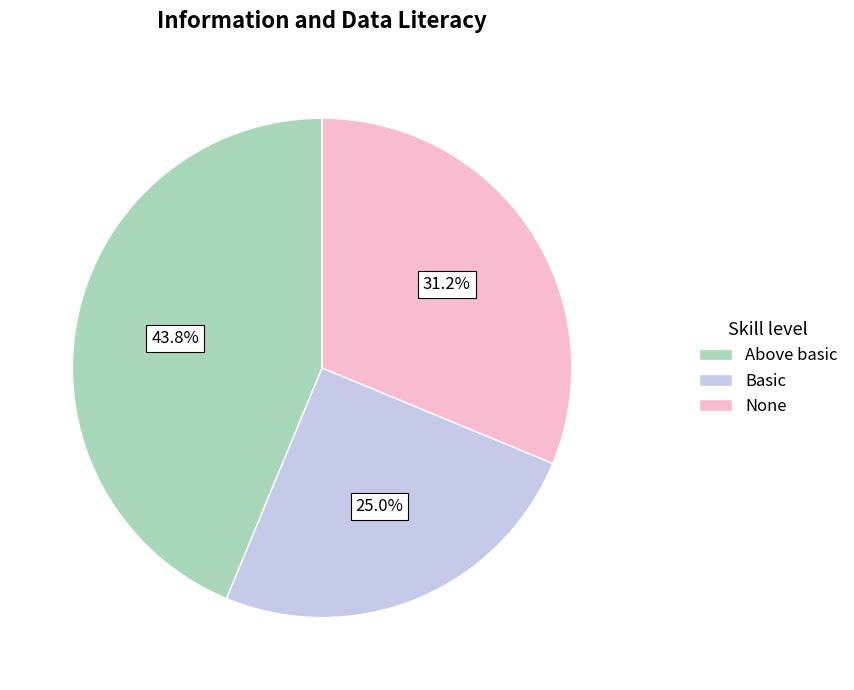

Is the sum of Basic and None greater than half?

Yes